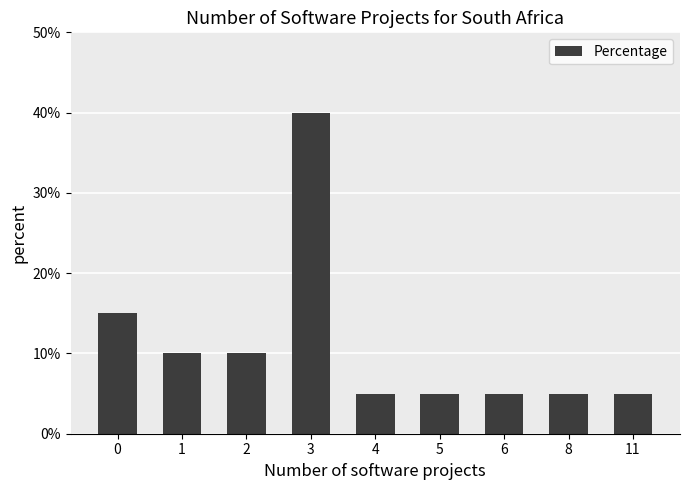

Count the number of data series in this chart.

1